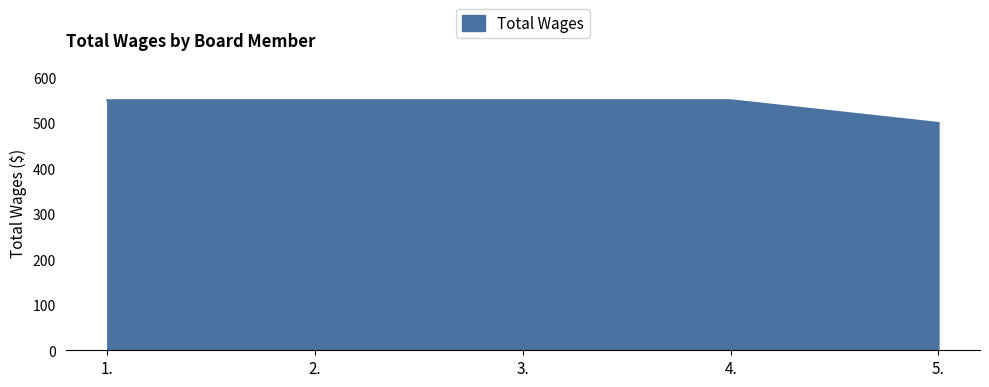

The value at 1. is 550. True or false?

True